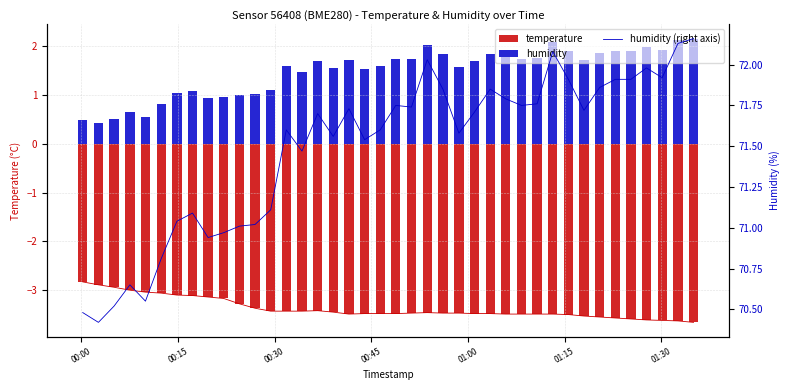

Does the chart contain any negative values?

No